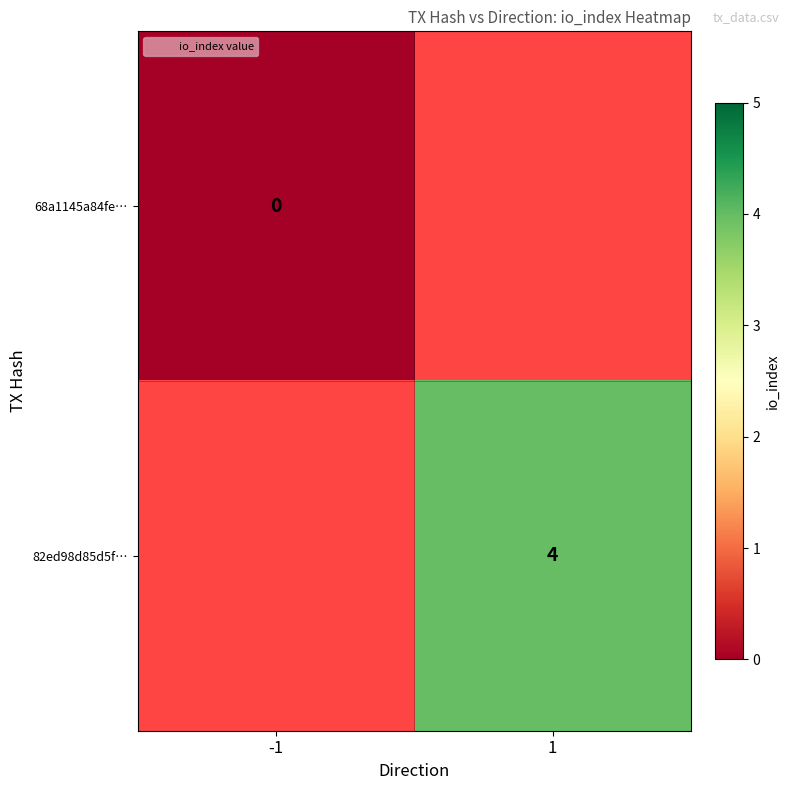

The value of 82ed98d85d5f… at 1 is 4. True or false?

True